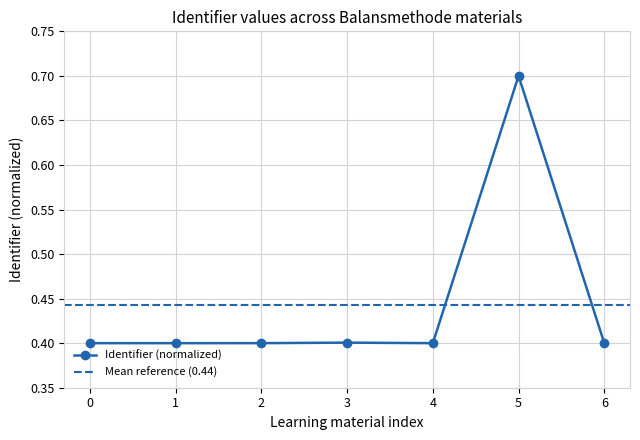

What is the lowest value of the Identifier (normalized) series?

0.4